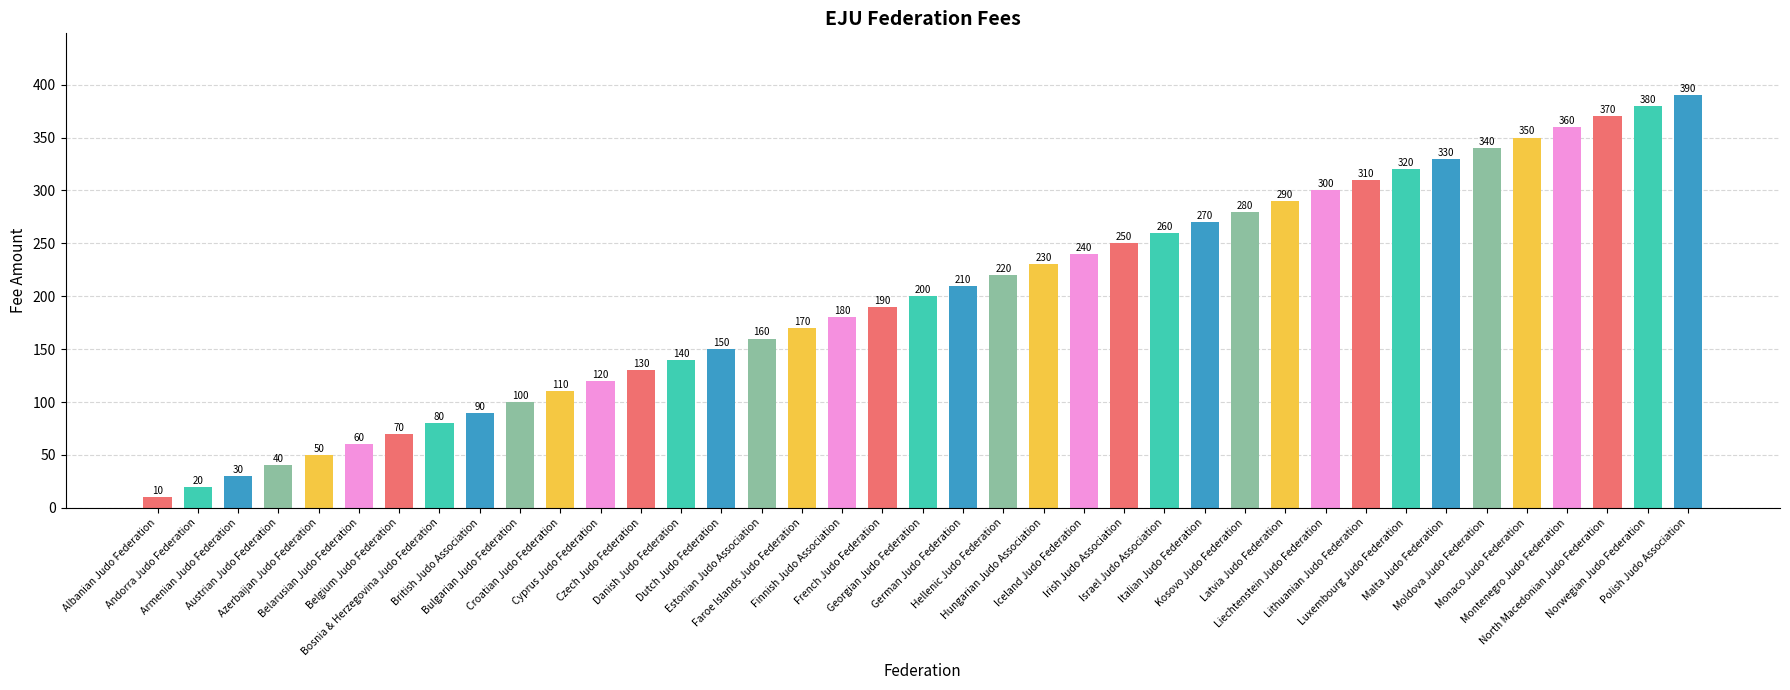

What is the smallest value displayed?

10